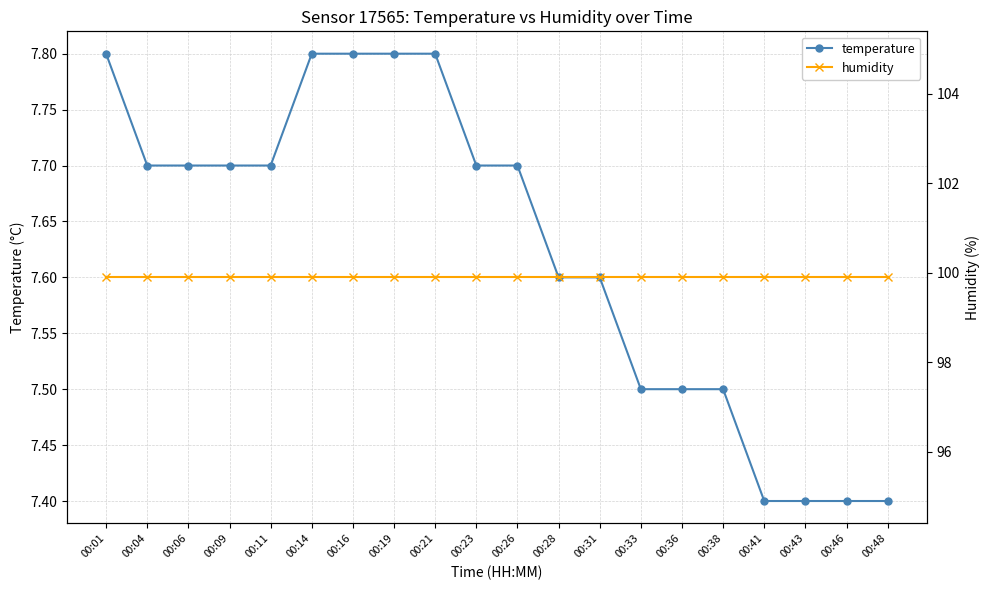

At how many categories does at least one series exceed 98?

20